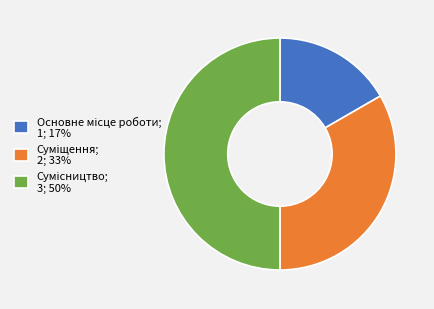

Between Суміщення and Сумісництво, which is larger?

Сумісництво